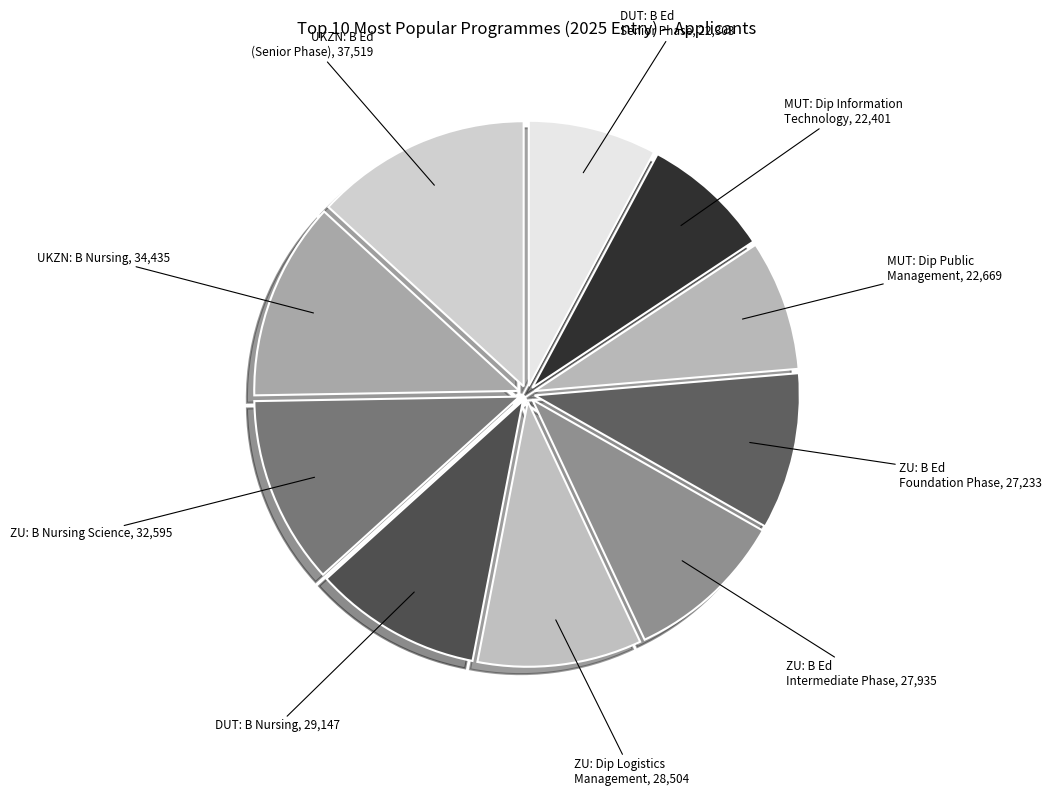

How many segments does this pie chart have?

10